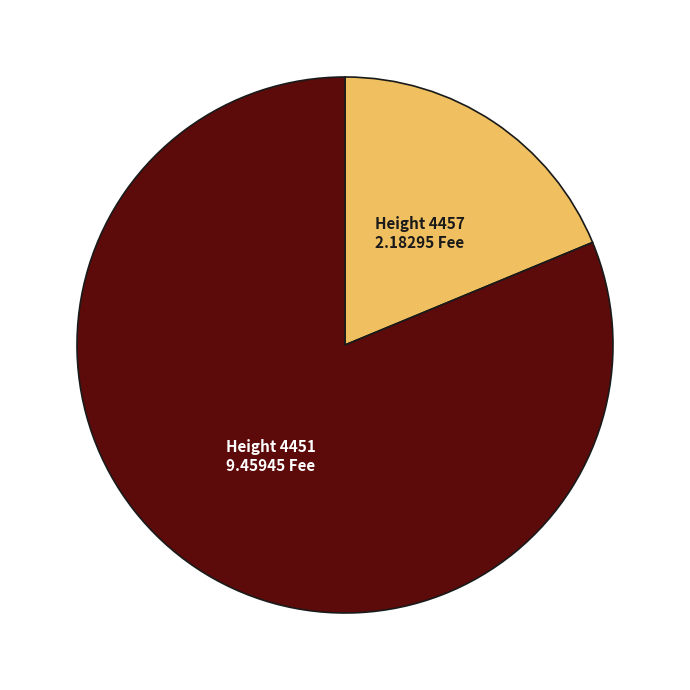

Is there any slice that represents more than half of the pie?

Yes